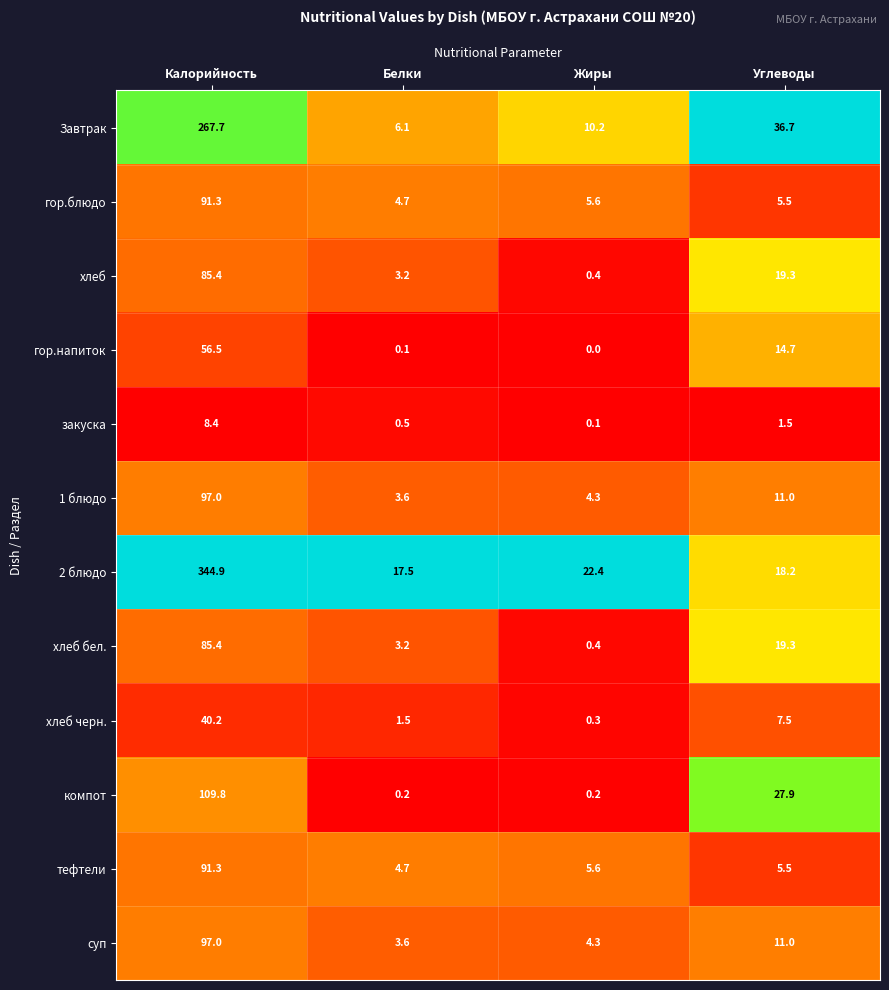

True or false: тефтели has a value of 38.5 at Калорийность.

False